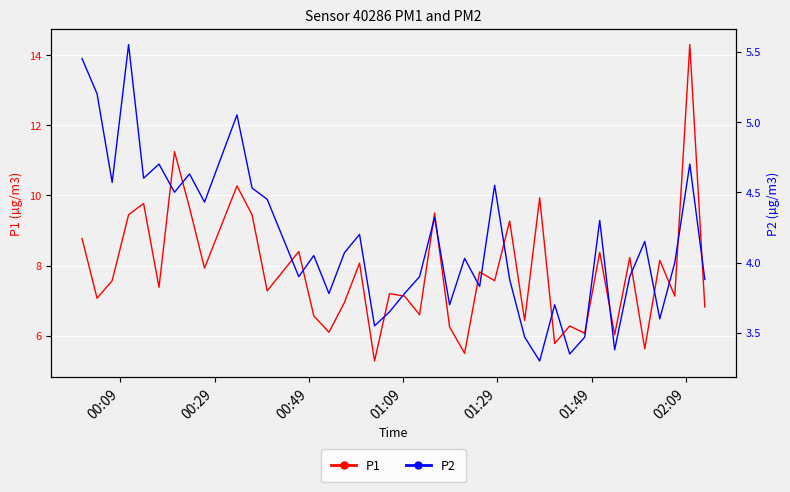

What is the difference between the maximum and minimum values in the P2 series?

2.2